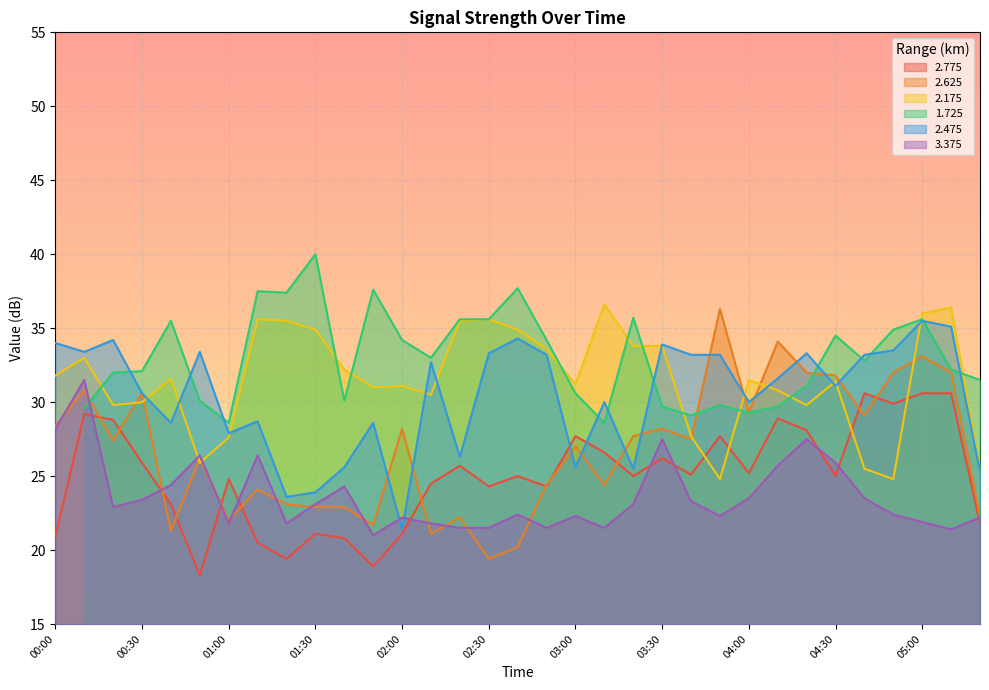

List the labels in order of 2.175 value, largest first.

03:10, 05:10, 05:00, 01:10, 02:30, 01:20, 02:20, 01:30, 02:40, 03:20, 03:30, 02:50, 00:10, 01:40, 00:00, 00:40, 04:00, 04:30, 03:00, 02:00, 01:50, 04:10, 02:10, 00:30, 00:20, 04:20, 03:40, 01:00, 00:50, 04:40, 05:20, 03:50, 04:50